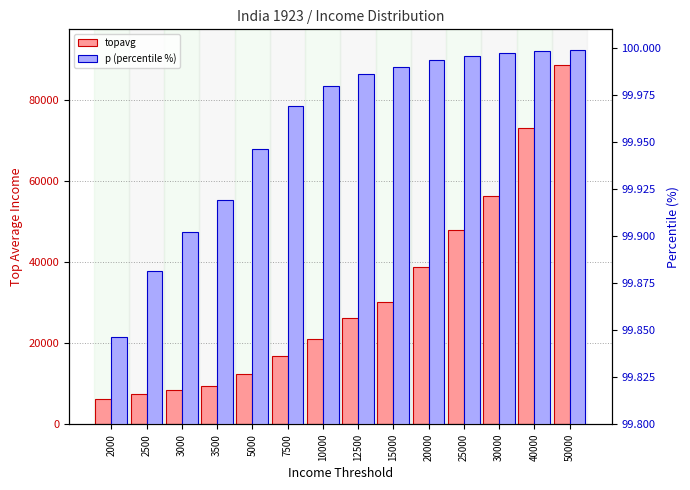

Which series has the largest range (max minus min)?

topavg